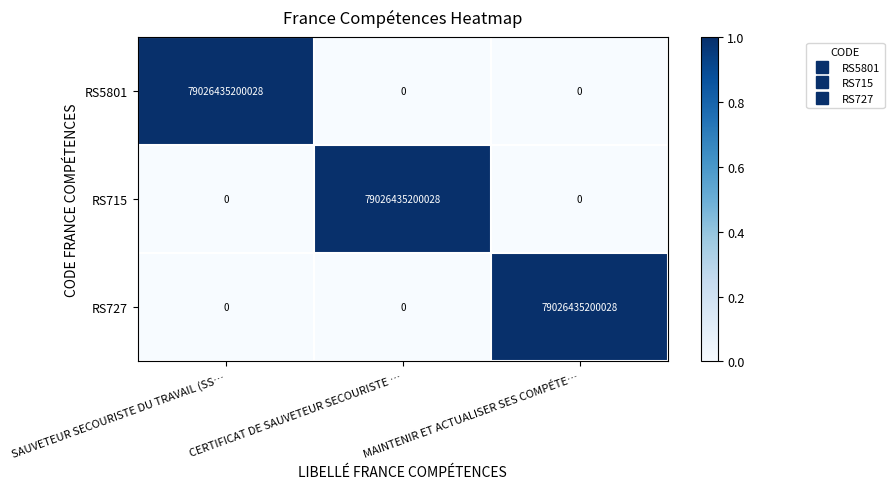

Is it true that RS727 equals 36916029910025 at SAUVETEUR SECOURISTE DU TRAVAIL (SS…?

False